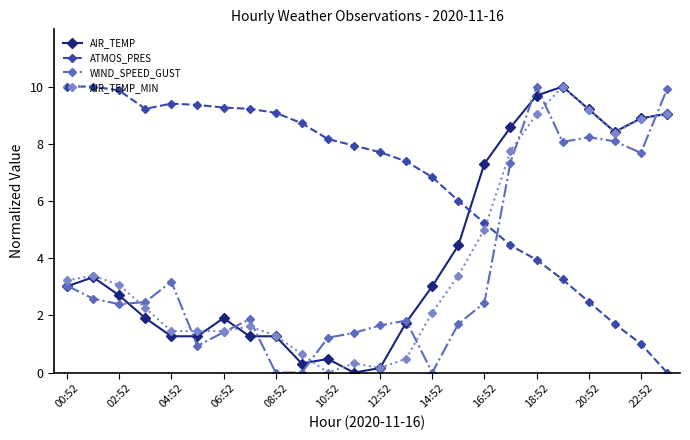

True or false: ATMOS_PRES has more than 0 points higher than both neighbors.

True